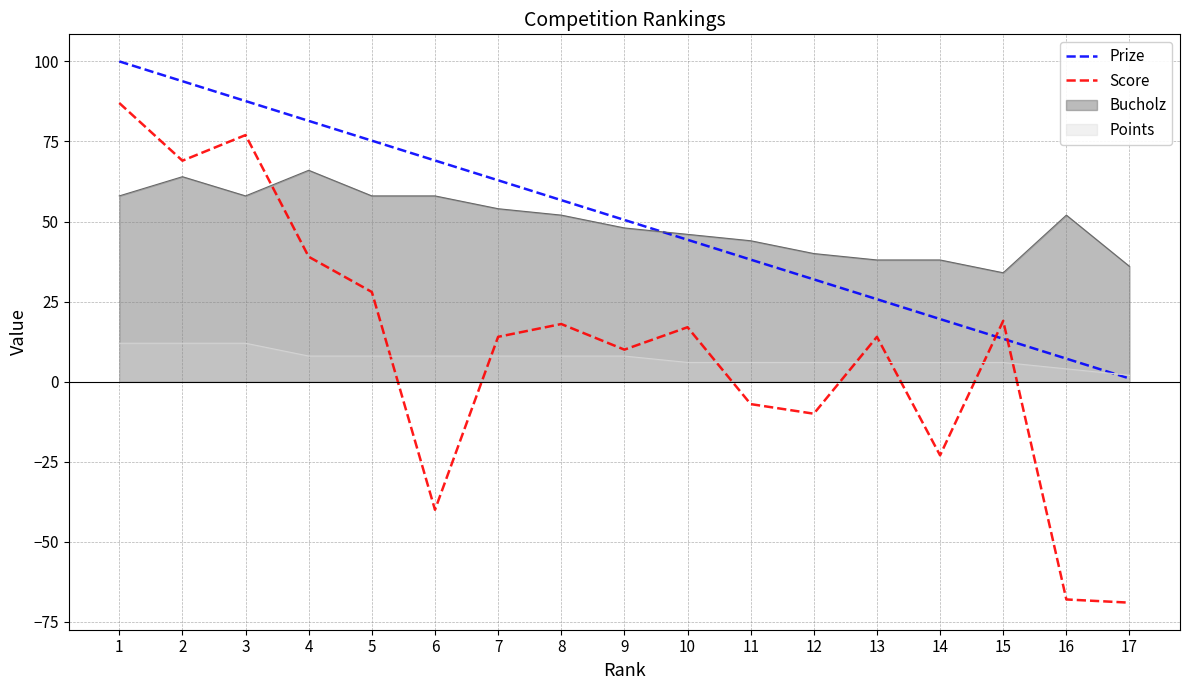

What is the value of the Prize point at the 4th from the left?

81.4